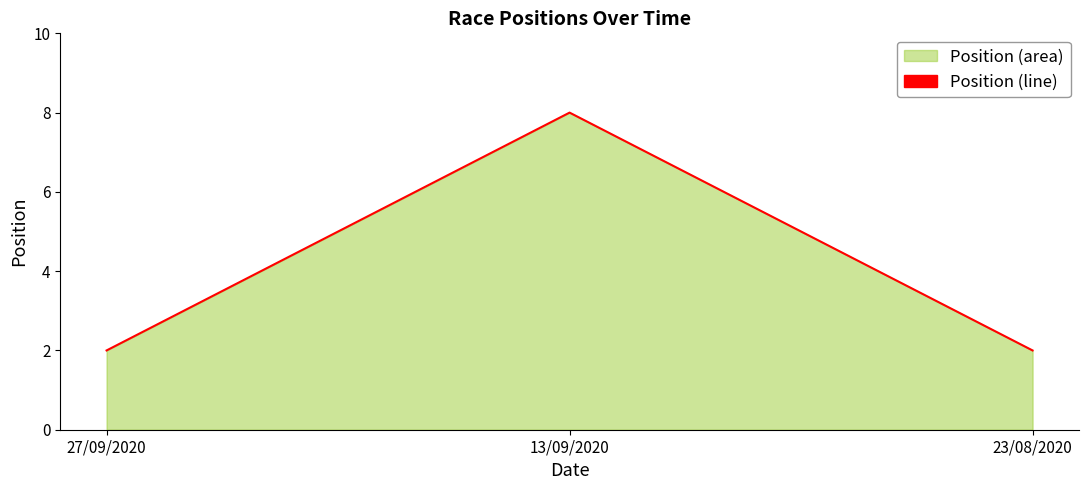

Where is the data nearest to the value 5?

27/09/2020